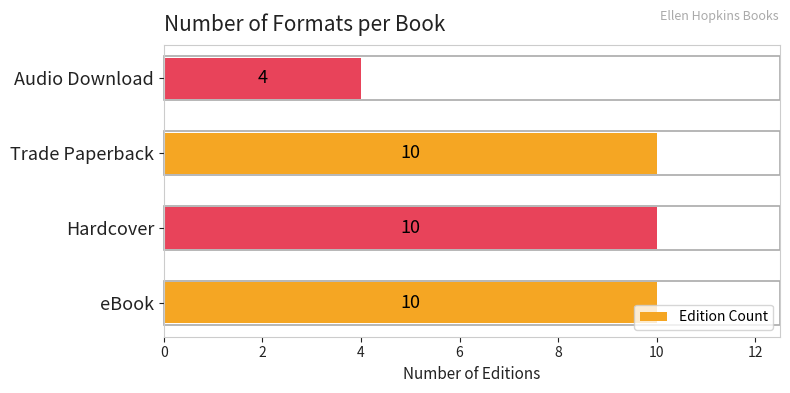

Which category has the lowest value across all series?

Audio Download